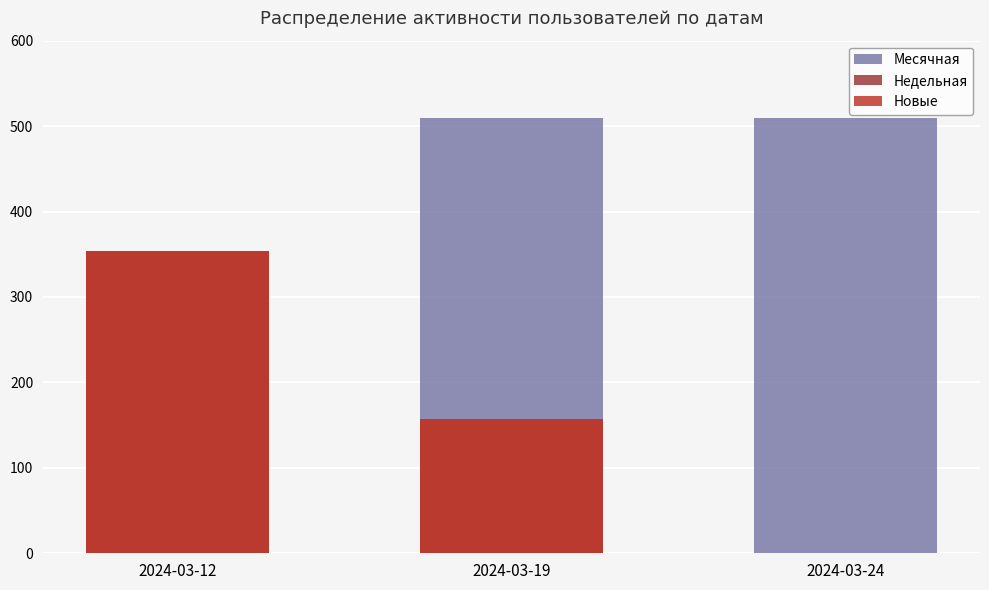

Count the Недельная values in the range 0 to 354.

3